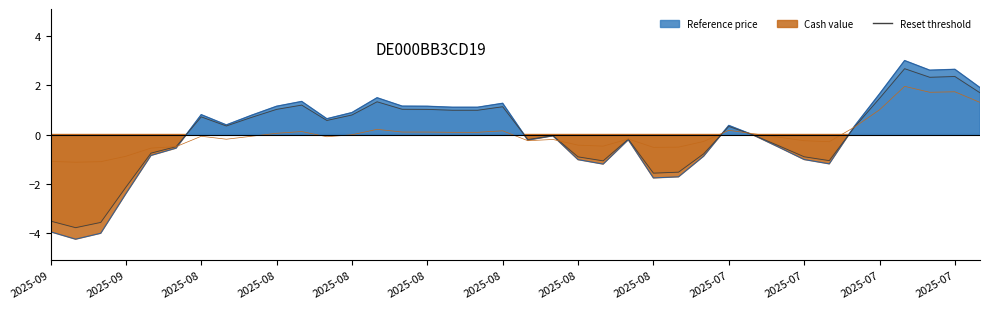

At which category does the chart reach its minimum across all series?

2025-09